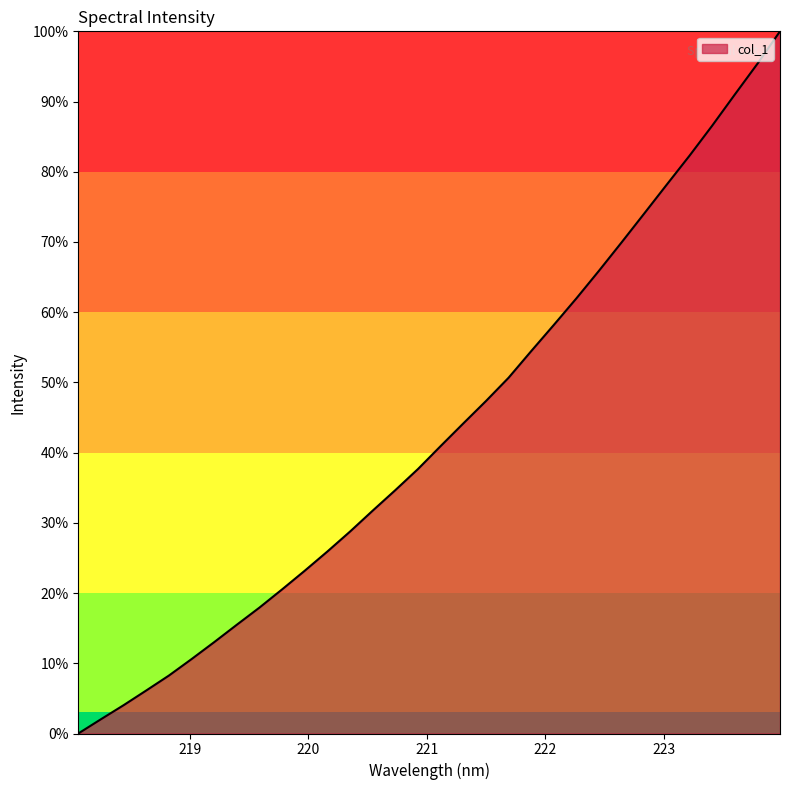

What is the greatest value displayed?

100.0